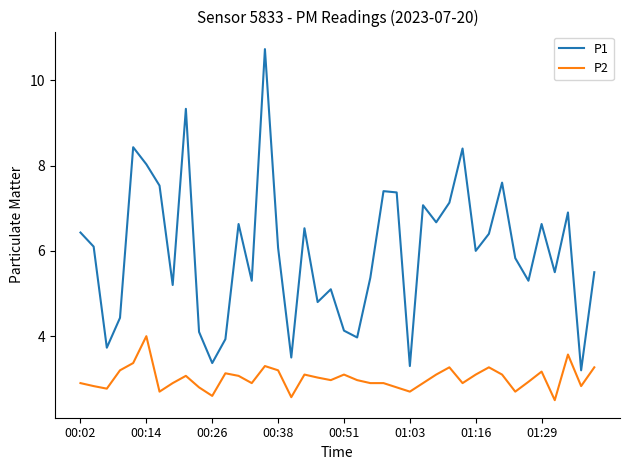

List the series in order of their overall mean, highest first.

P1, P2